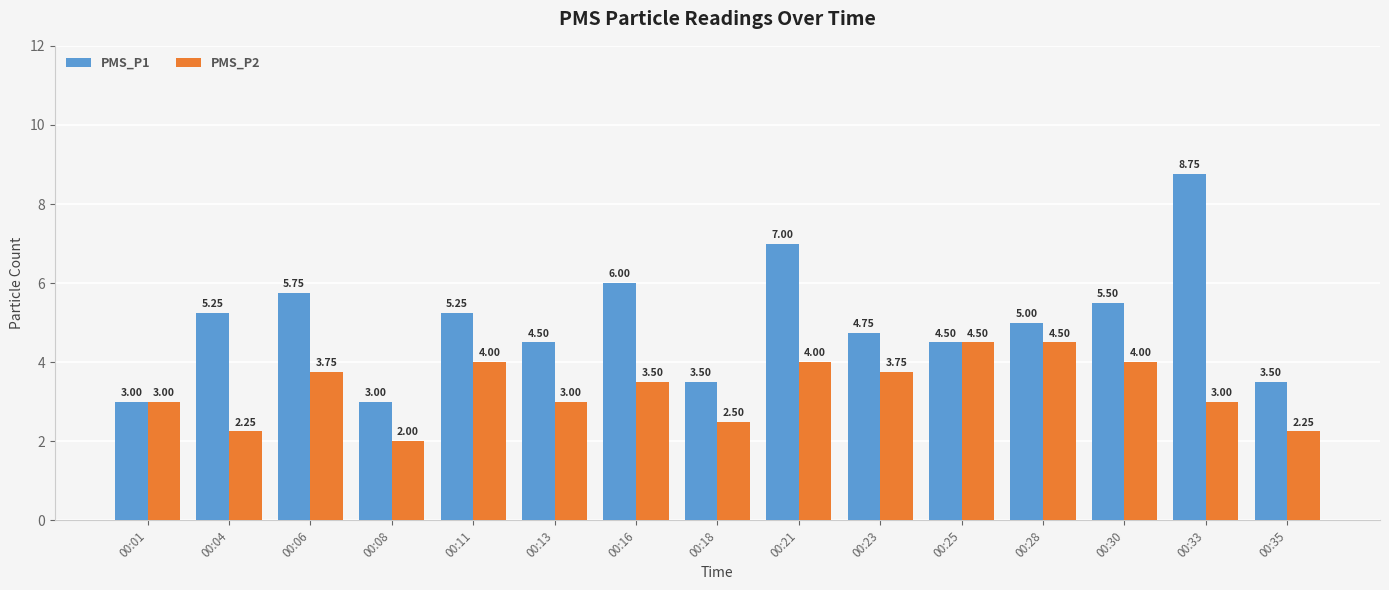

Which series has the largest range (max minus min)?

PMS_P1